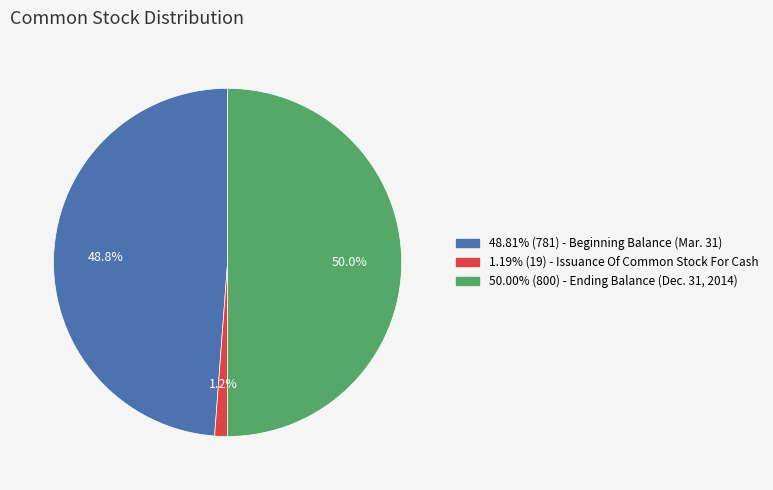

Does 1.19% (19) - Issuance Of Common Stock For Cash represent more than half of the total?

No